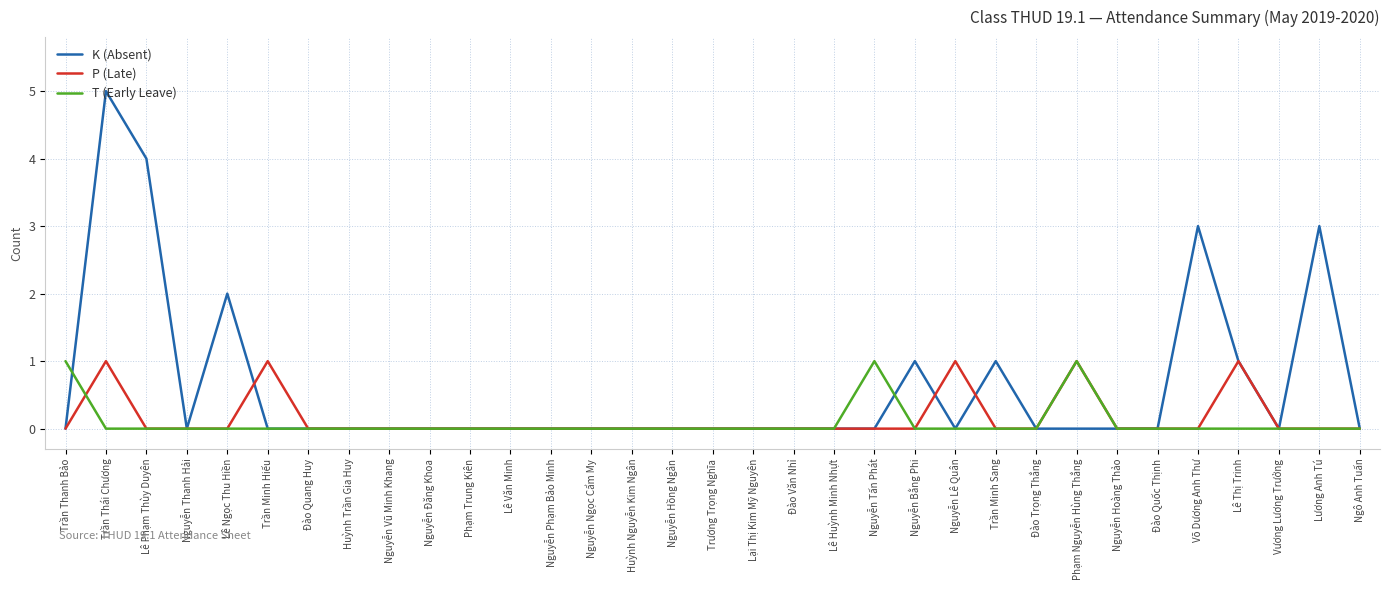

Count the P (Late) values in the range 0 to 1.

33